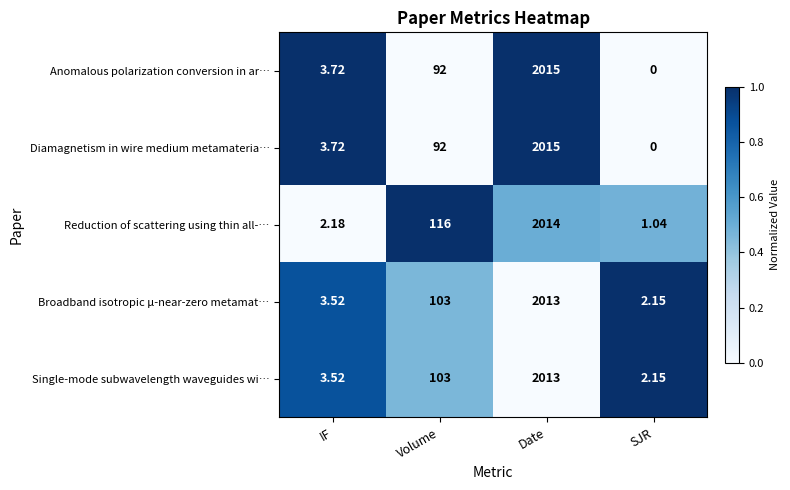

Between IF and Volume, which series saw the biggest shift?

Reduction of scattering using thin all-…